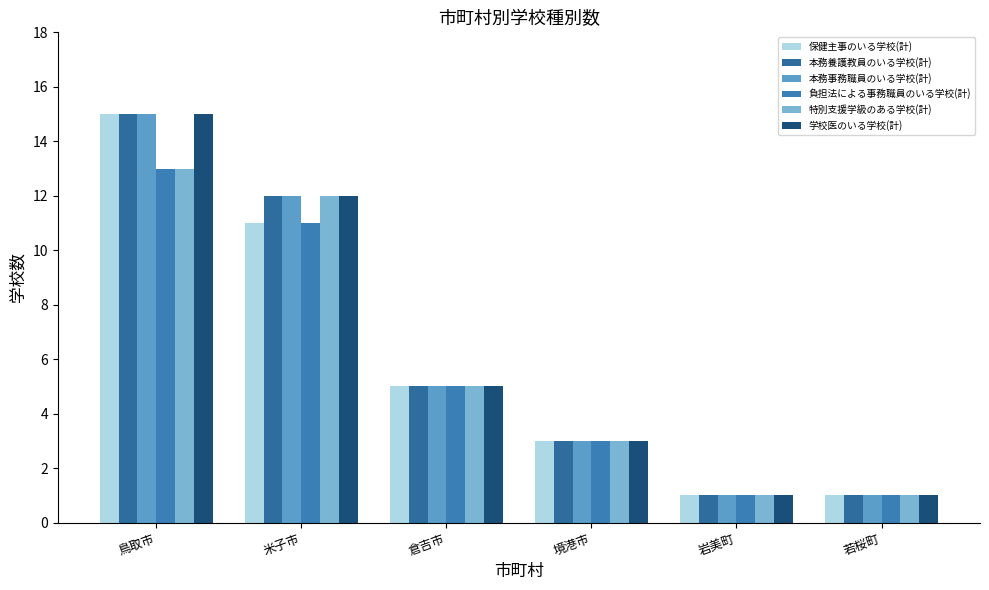

What is the sum of all 本務事務職員のいる学校(計) values?

37